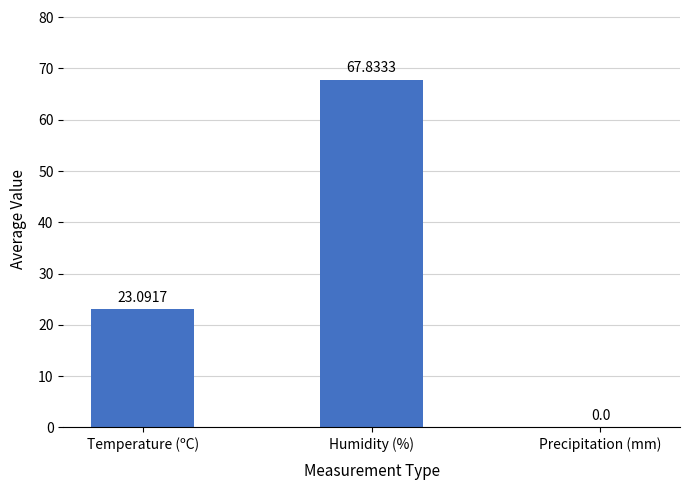

The chart shows a value of 26.2 at Humidity (%). True or false?

False